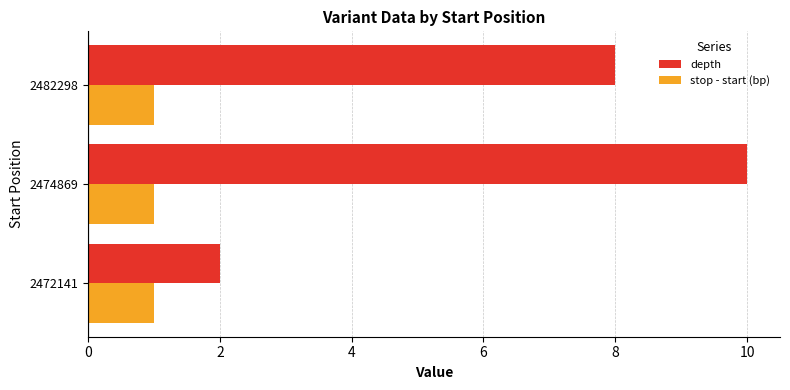

Which series changed the most between 2472141 and 2474869?

depth